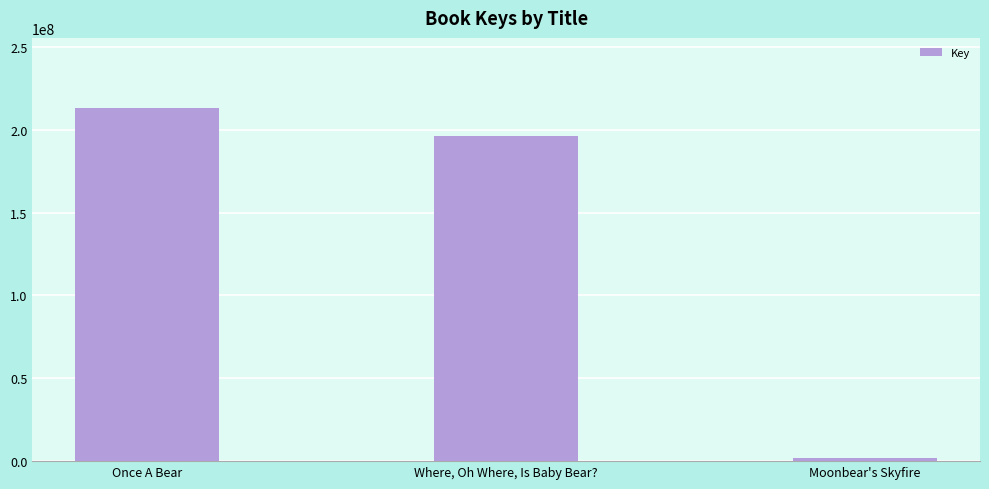

How many distinct data groups are displayed?

1